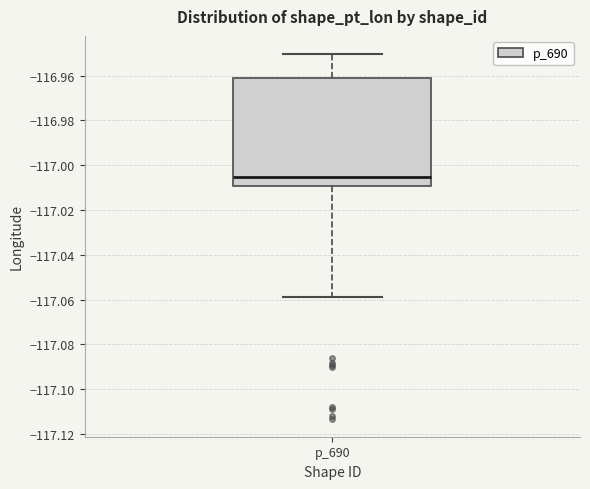

Read this box plot against the y-axis: the position of the median line, the range covered by the box, and the ends of both whiskers. The values are not printed on the chart, so give them approximately, as read against the axis.

median -117.006, box -117.010 to -116.960, whiskers -117.058 to -116.950